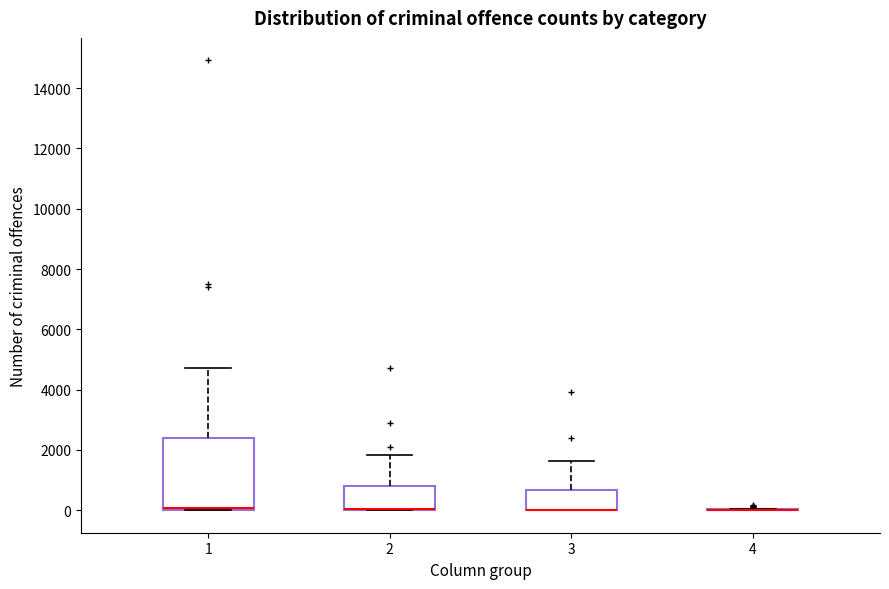

Where is the upper edge of the box at x = 3 on the y-axis? The values are not printed on the chart, so give them approximately, as read against the axis.

600